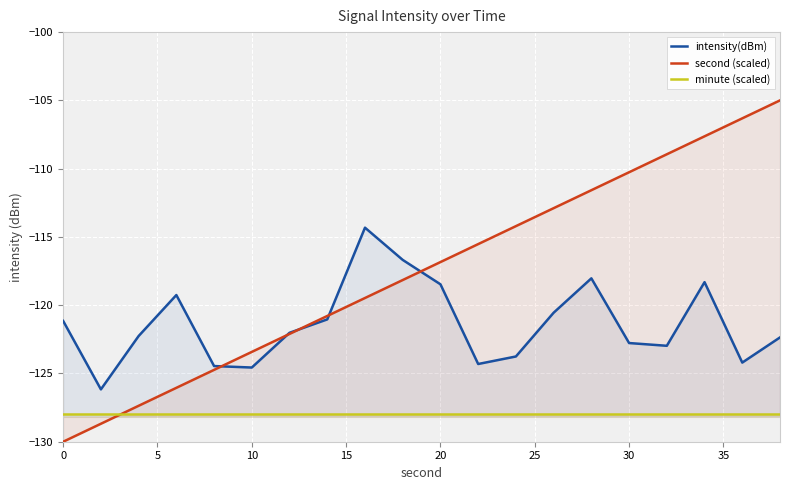

Which series has the largest total across all categories?

second (scaled)